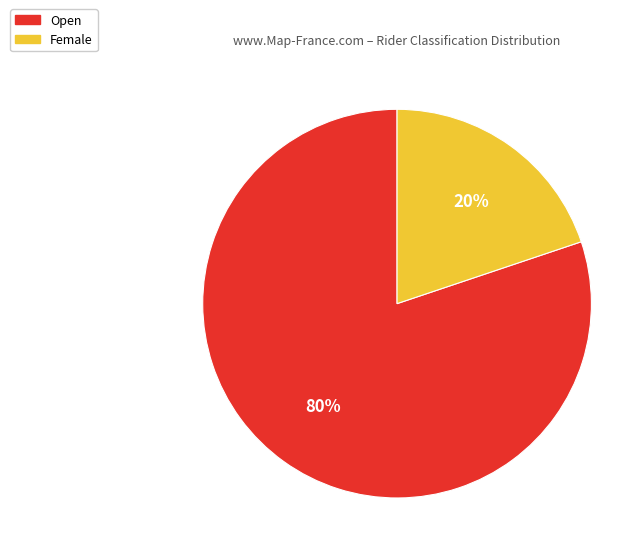

Between Open and Female, which is larger?

Open